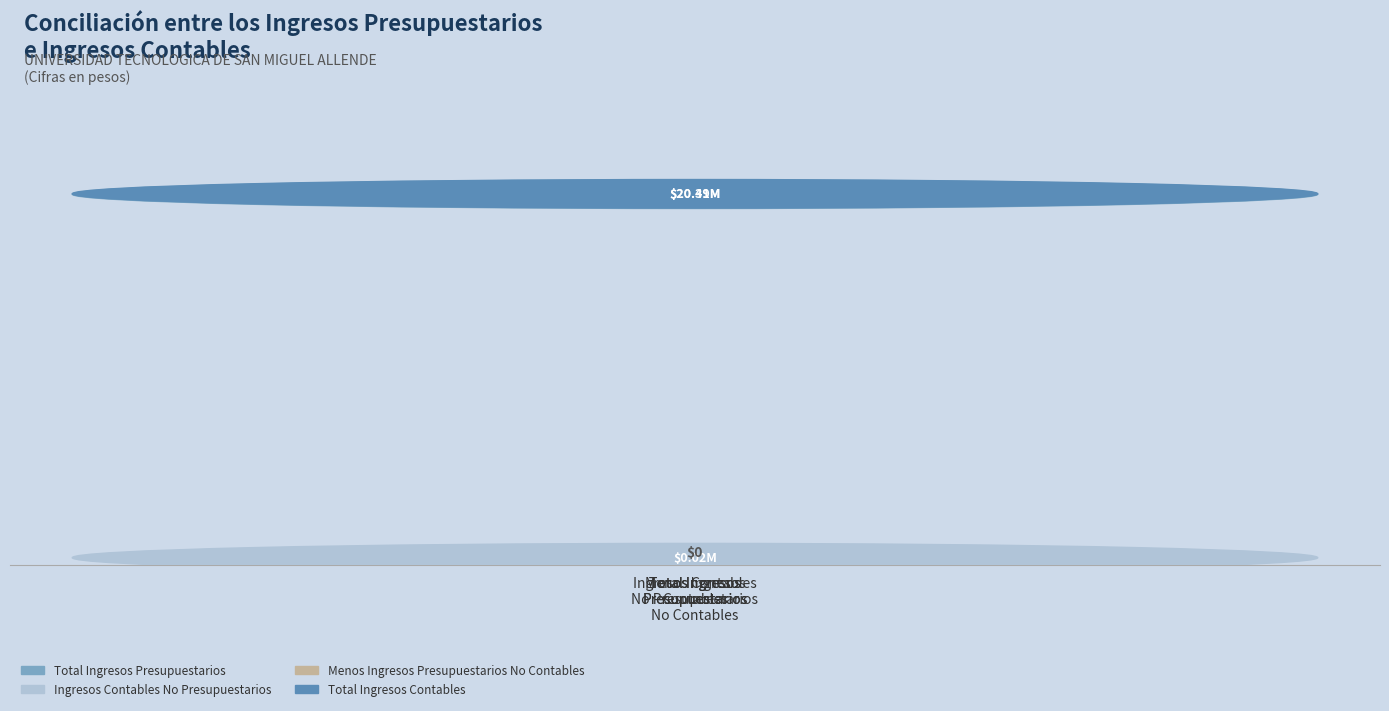

List the labels in order of value, smallest first.

Menos Ingresos
Presupuestarios
No Contables, Ingresos Contables
No Presupuestarios, Total Ingresos
Presupuestarios, Total Ingresos
Contables